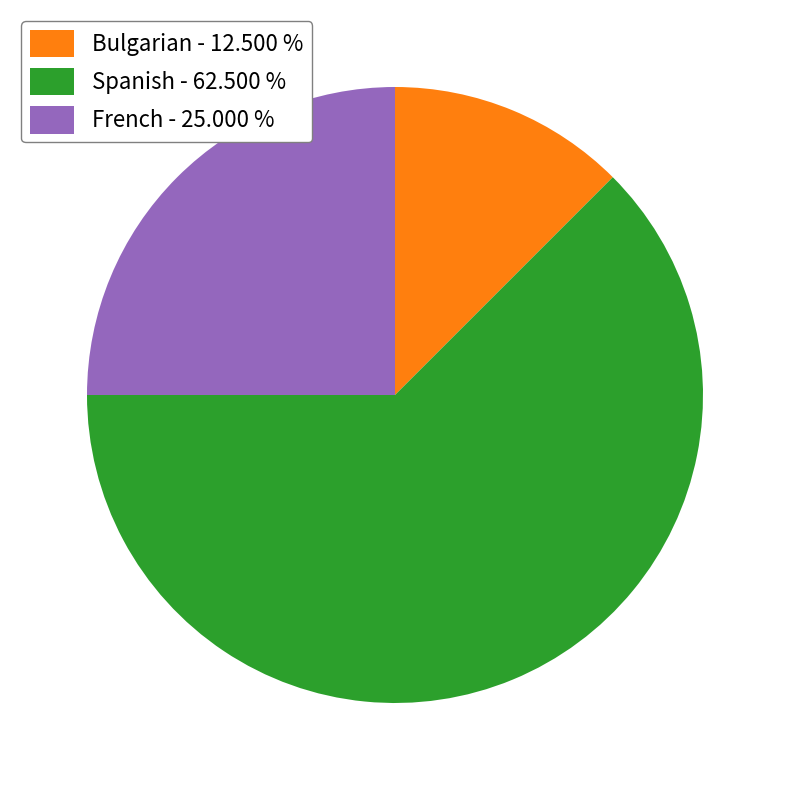

Does any single category account for the majority?

Yes